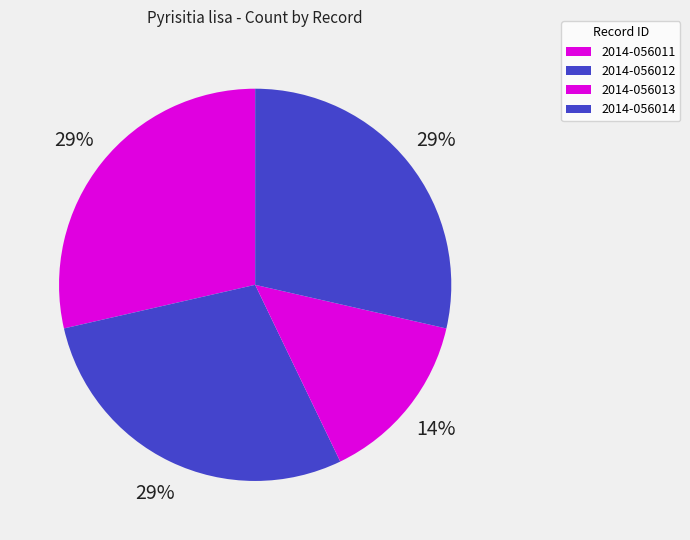

Rank the categories by value from highest to lowest.

2014-056011, 2014-056012, 2014-056014, 2014-056013